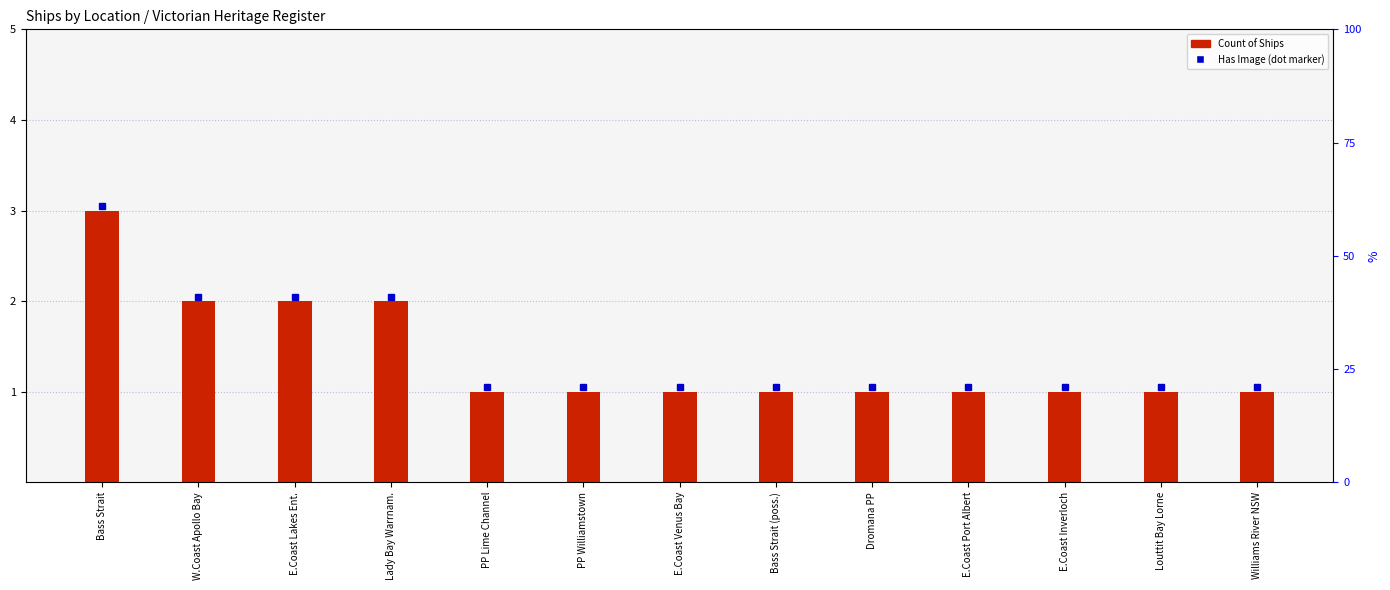

What value does the data have at Williams River NSW?

1